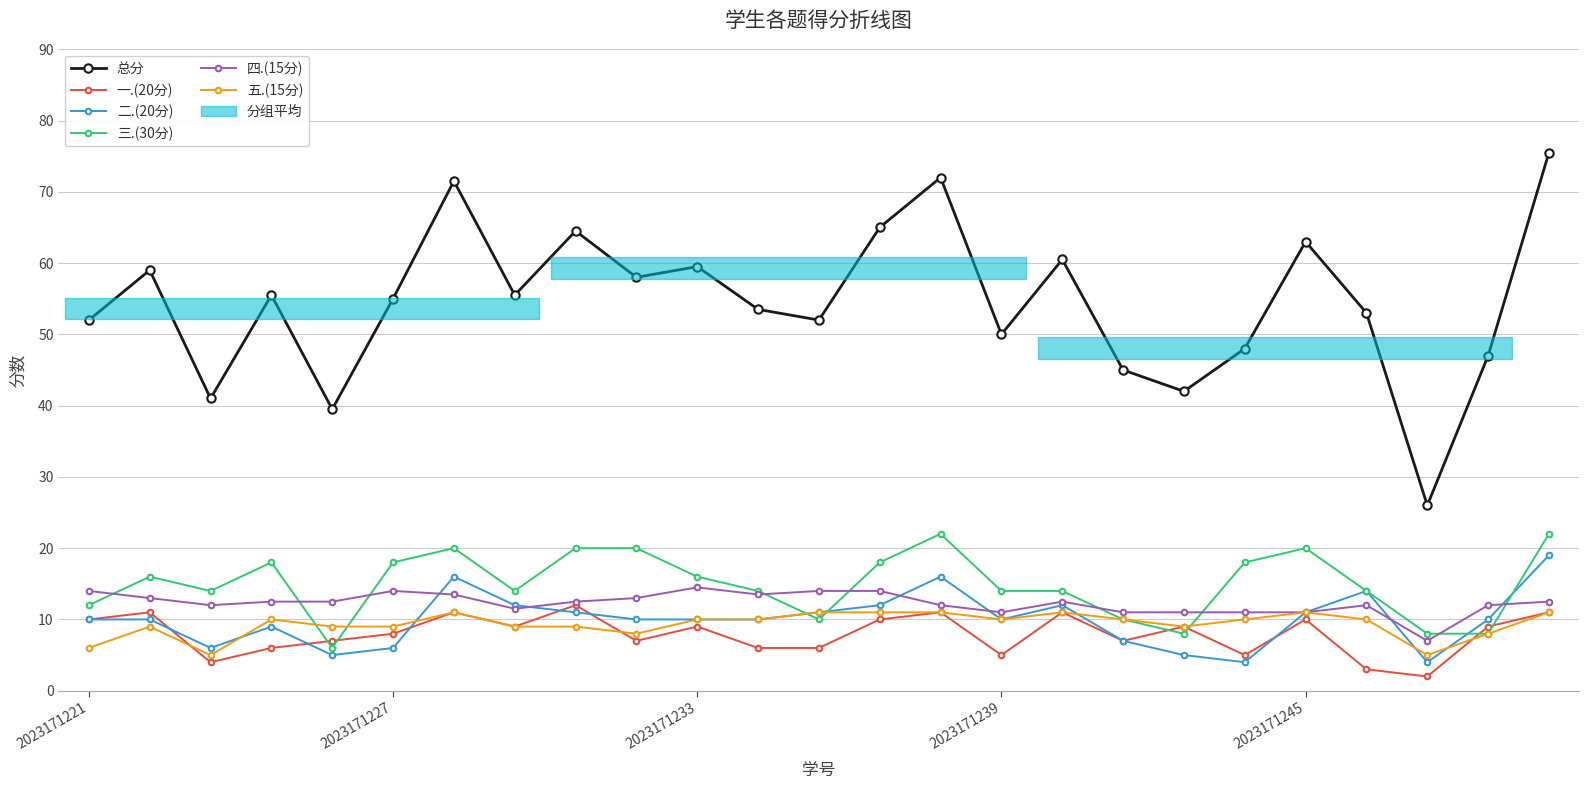

True or false: 三.(30分) has more than 1 points higher than both neighbors.

True